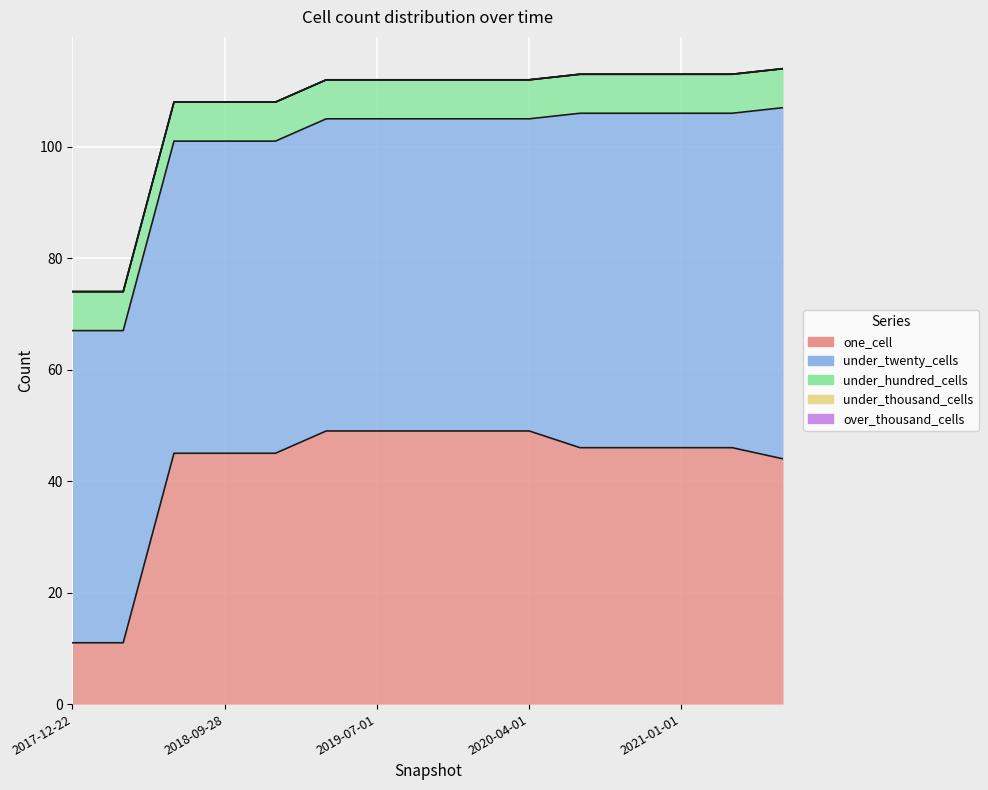

Rank the categories by under_hundred_cells value from highest to lowest.

2017-12-22, 2018-04-09, 2018-07-11, 2018-09-28, 2019-01-01, 2019-04-06, 2019-07-01, 2019-10-09, 2020-01-01, 2020-04-01, 2020-07-01, 2020-10-01, 2021-01-01, 2021-04-01, 2021-07-01